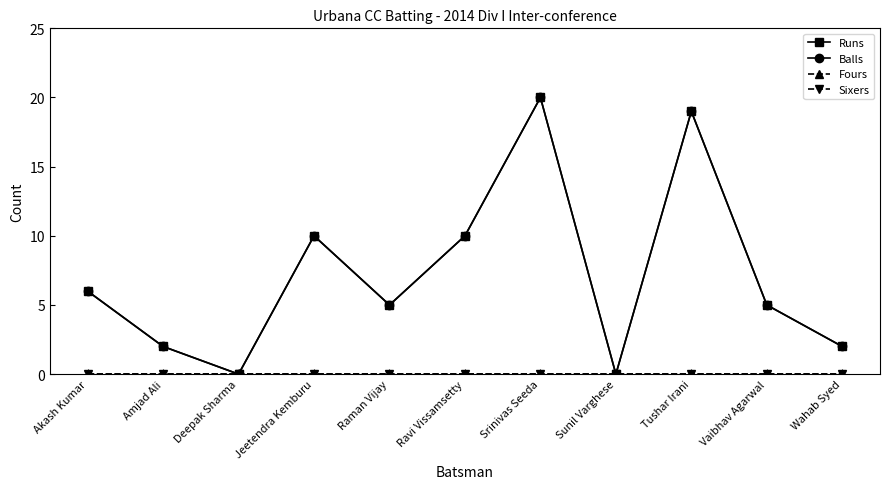

Reading right to left, what are all the values shown in this chart?

Runs: 2	5	19	0	20	10	5	10	0	2	6
Balls: 2	5	19	0	20	10	5	10	0	2	6
Fours: 0	0	0	0	0	0	0	0	0	0	0
Sixers: 0	0	0	0	0	0	0	0	0	0	0